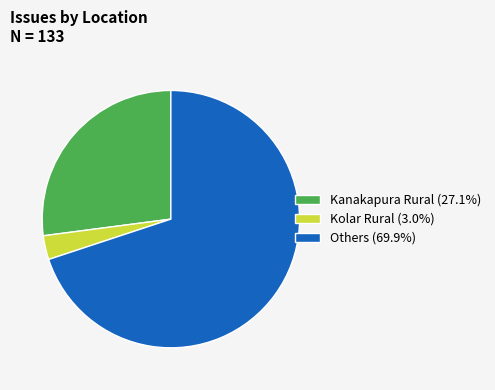

Is the sum of Kanakapura Rural (27.1%) and Others (69.9%) greater than half?

Yes